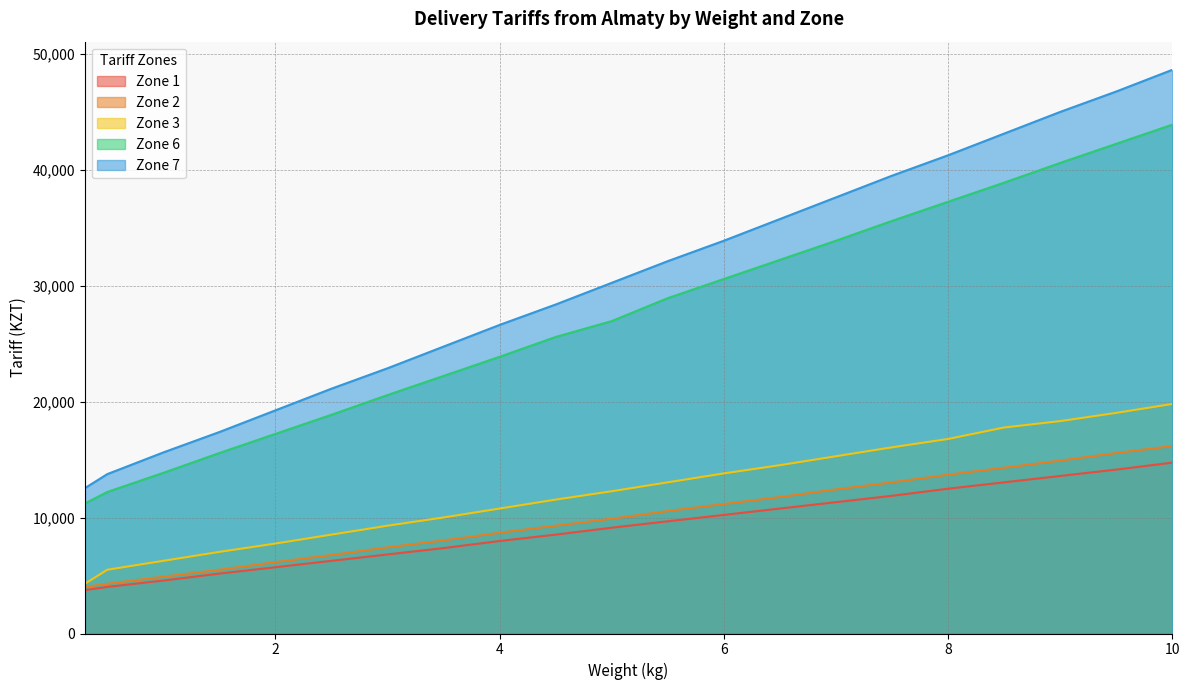

What is the total value across all series at 3.0?

67000